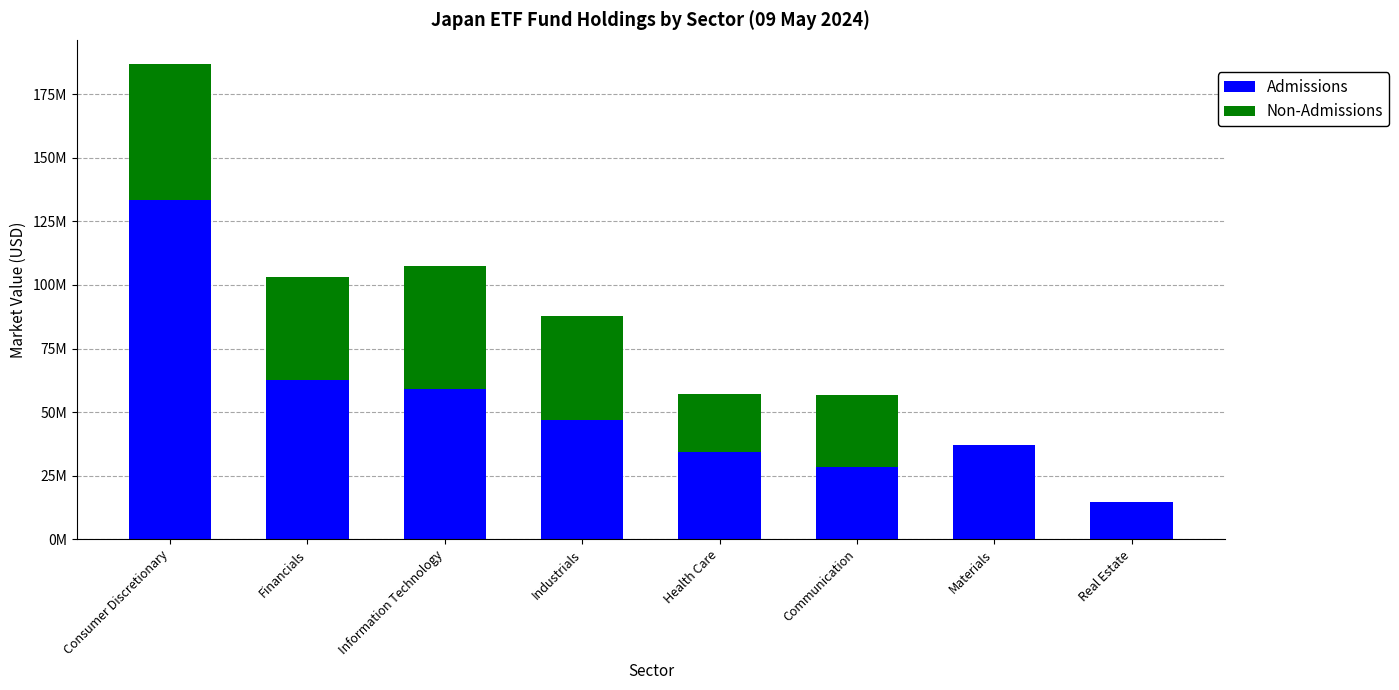

Rank the series at Industrials from lowest to highest value.

Non-Admissions, Admissions